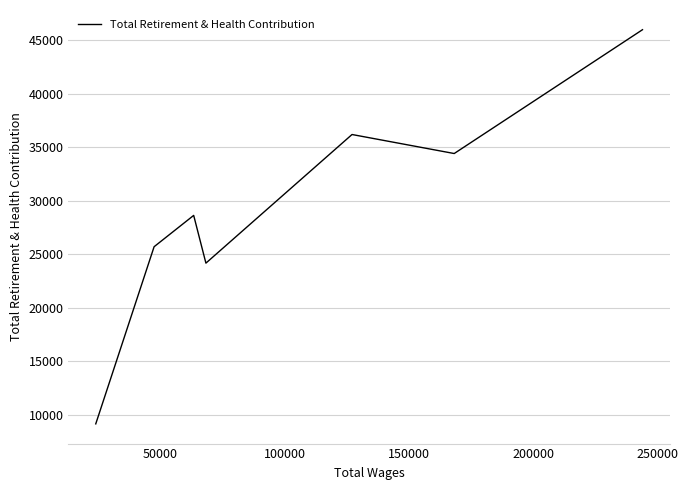

What is the sum of all values?

204219